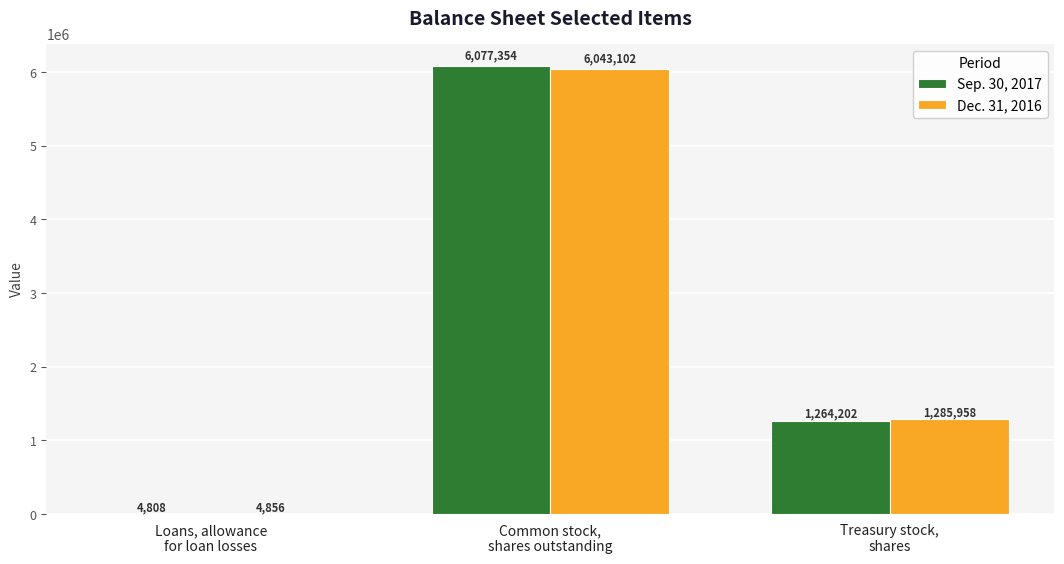

At which label does Sep. 30, 2017 first exceed 1264202?

Common stock,
shares outstanding